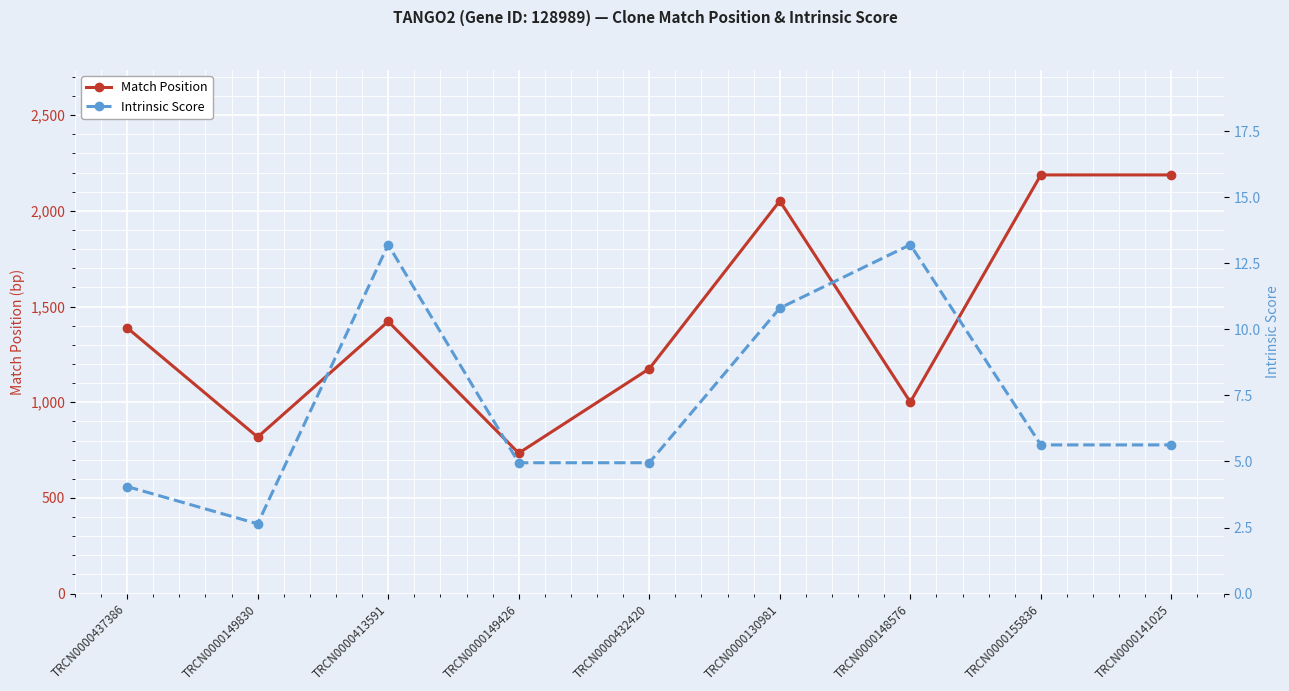

What is the average value of the Match Position series?

1441